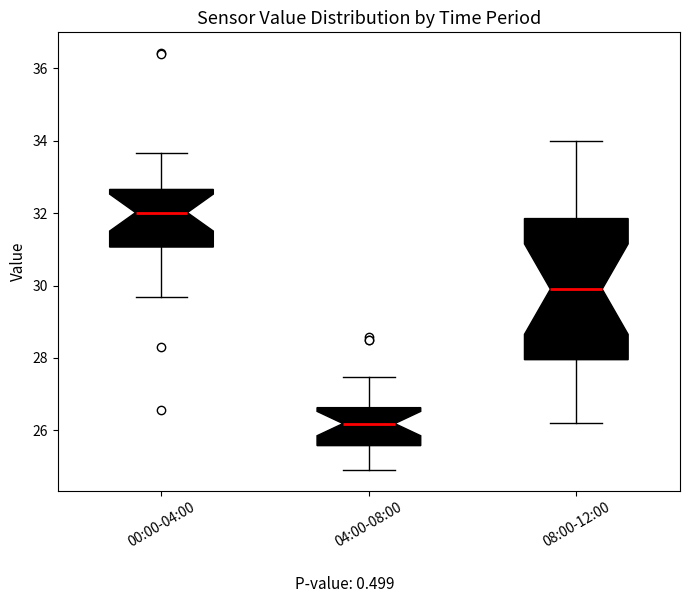

Which box has the lowest median line?

04:00-08:00